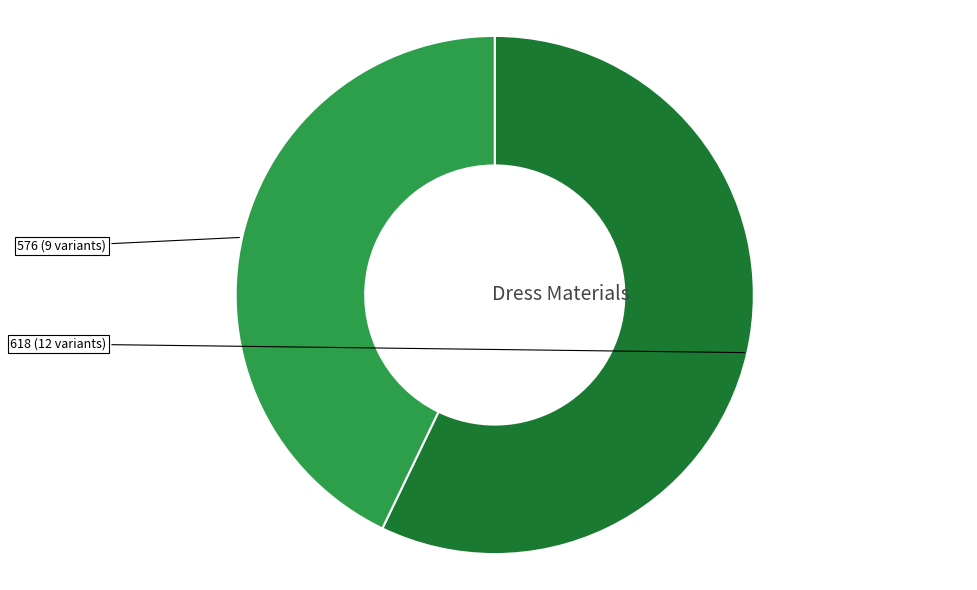

Does any single category account for the majority?

Yes